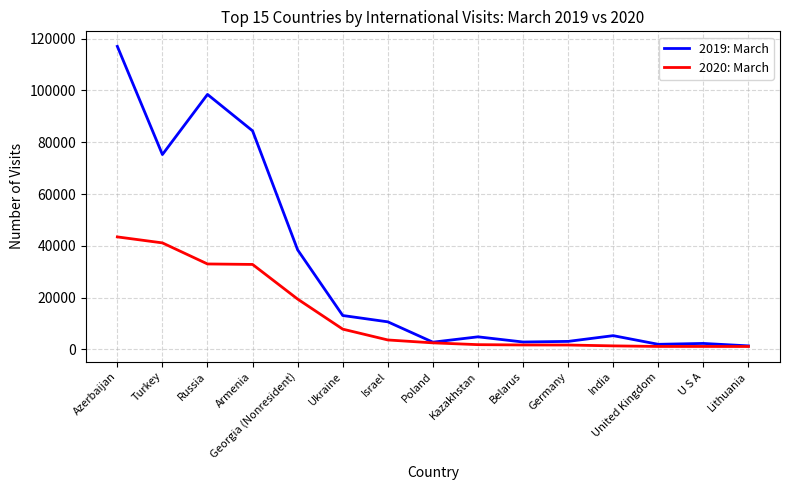

Is the value of 2020: March at Armenia greater than the value of 2019: March at Armenia?

No